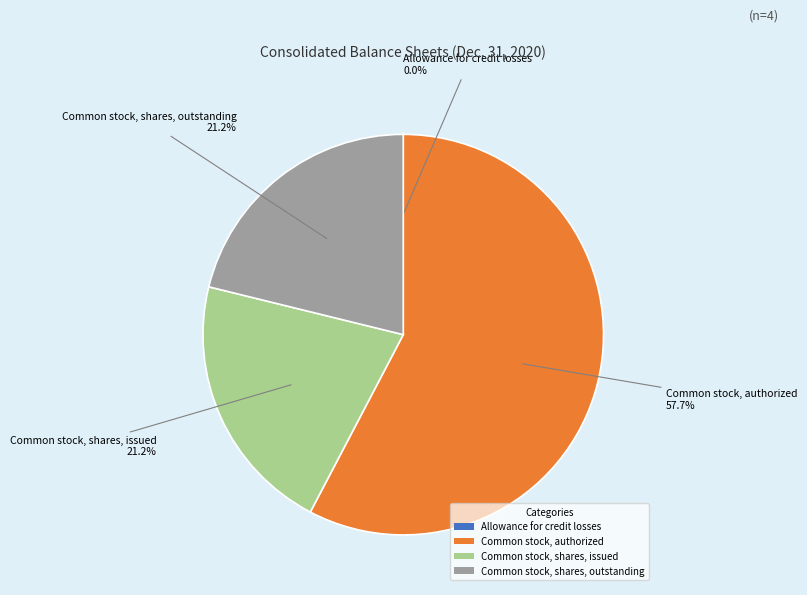

Is the sum of Common stock, shares, outstanding and Common stock, shares, issued greater than half?

No